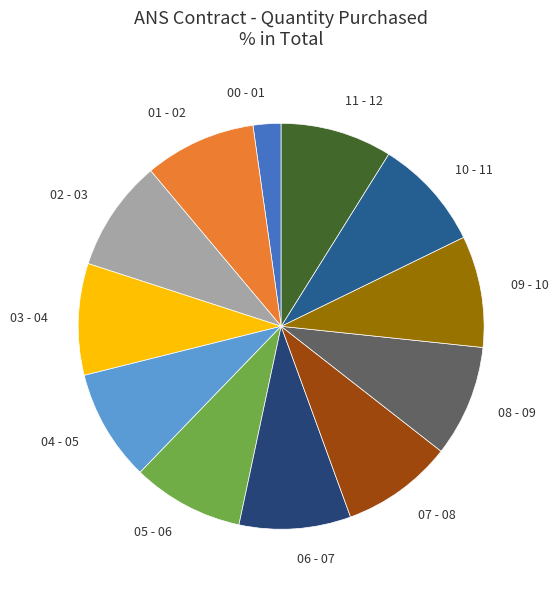

Which slice is the smallest?

00 - 01